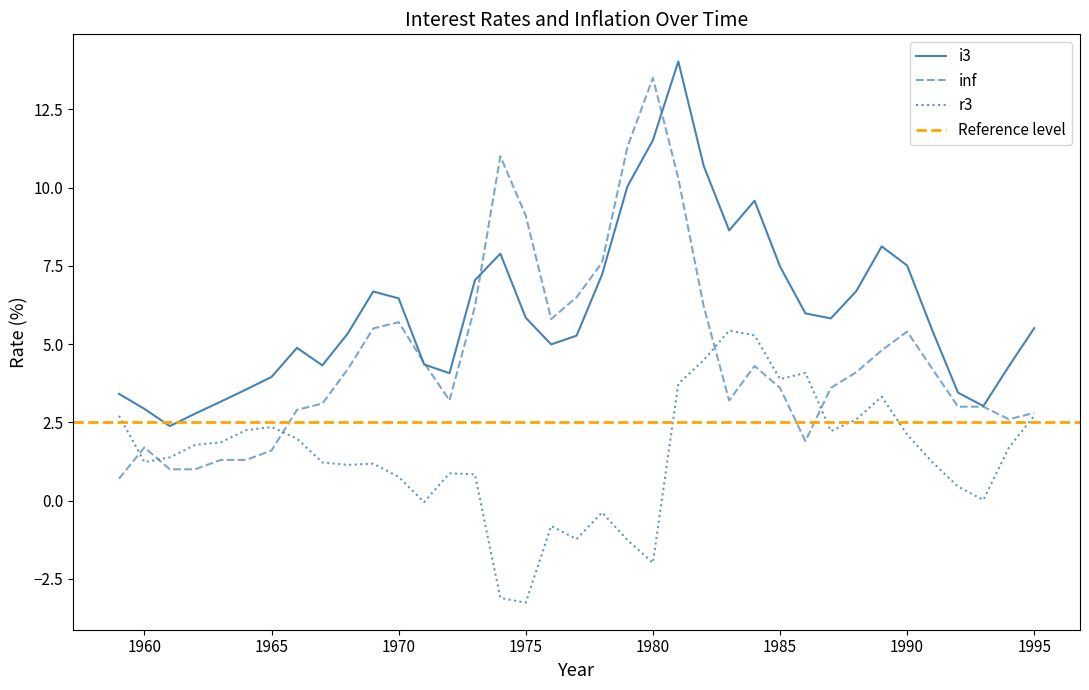

What is the minimum value for r3?

-3.3